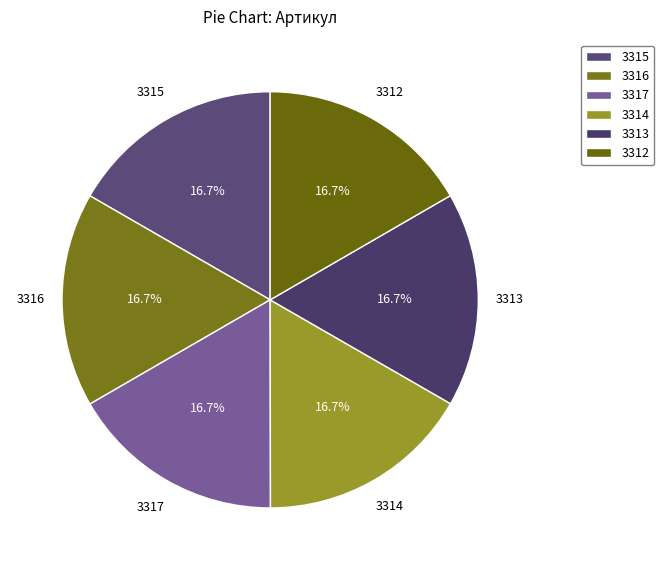

What is the ratio of the value at 3312 to the value at 3315?

1.0